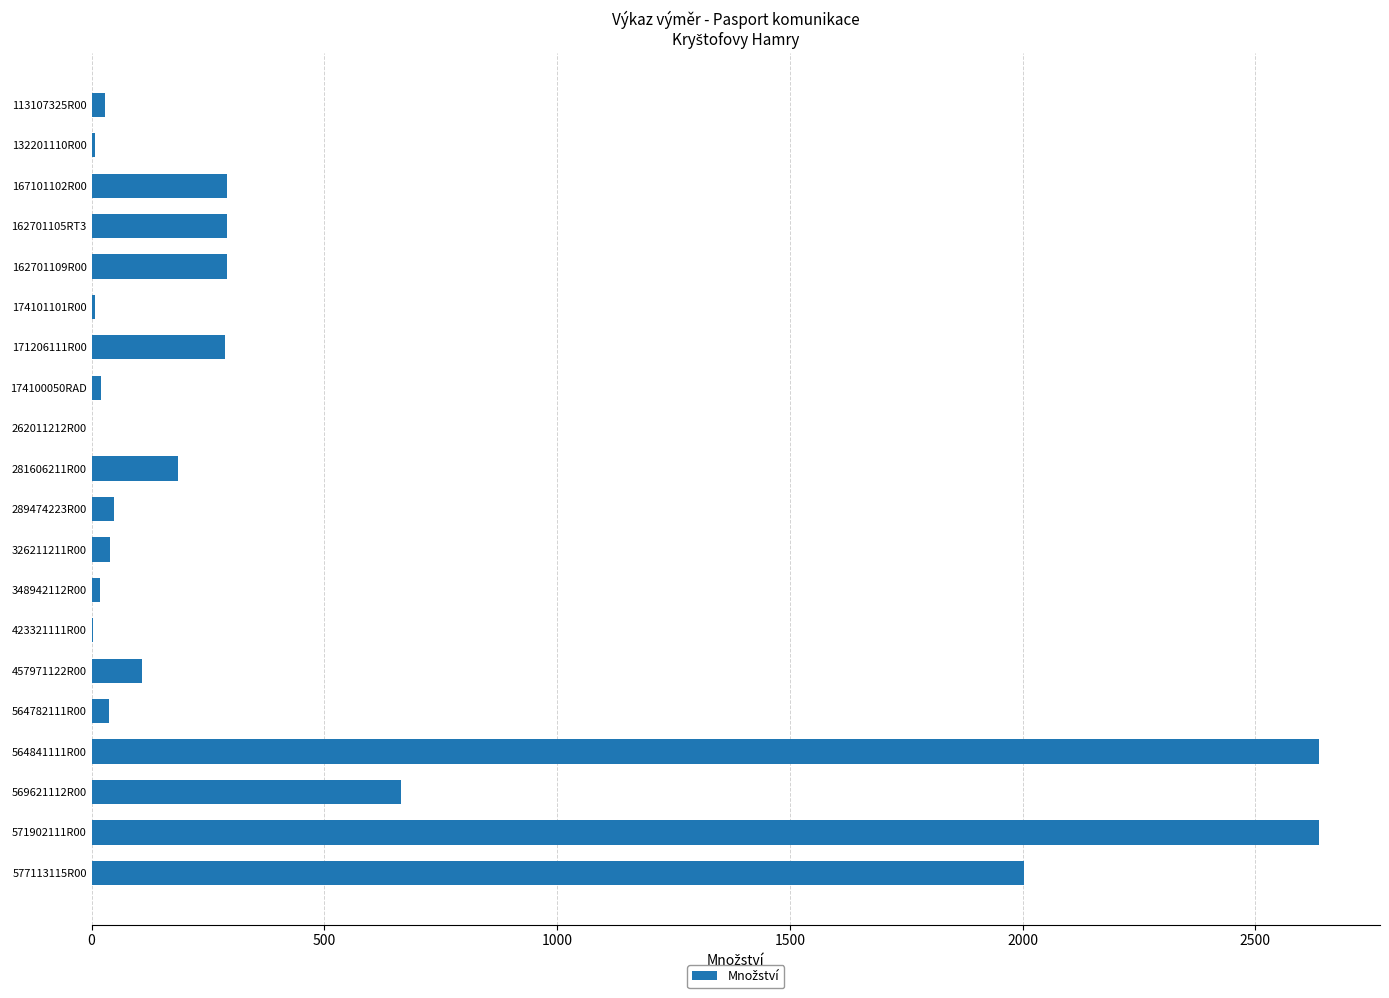

What is the maximum value shown in the chart?

2636.0